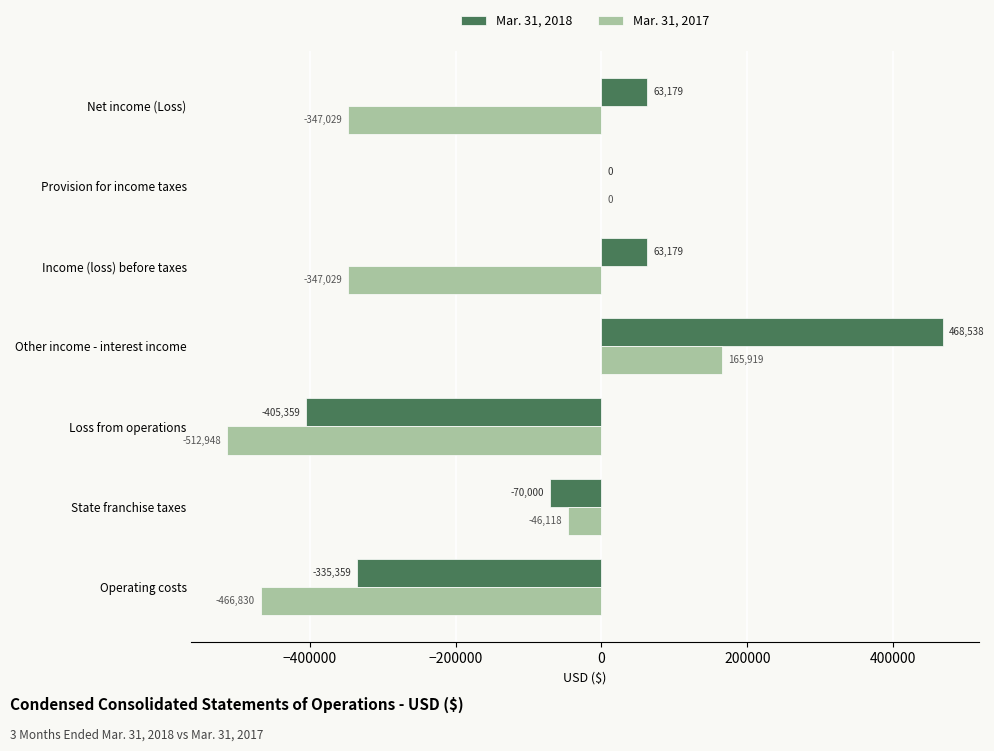

Which series has the largest total across all categories?

Mar. 31, 2018